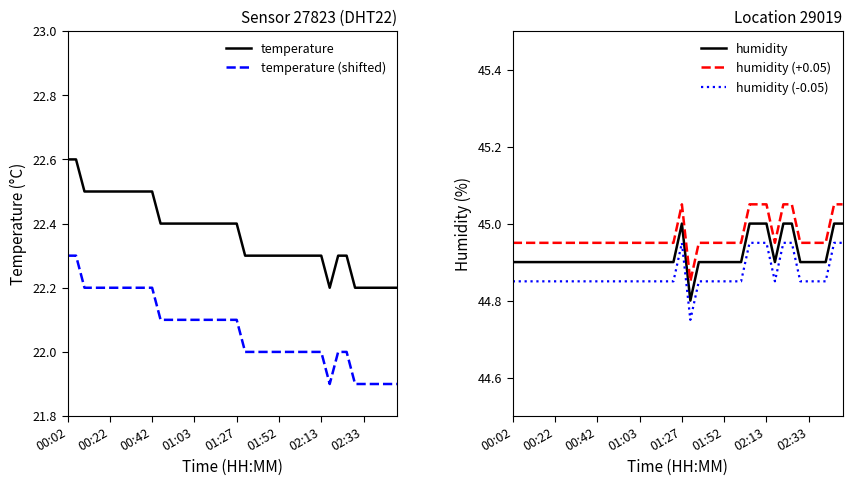

What is the difference between the maximum and second lowest values in the humidity (-0.05) series?

0.1